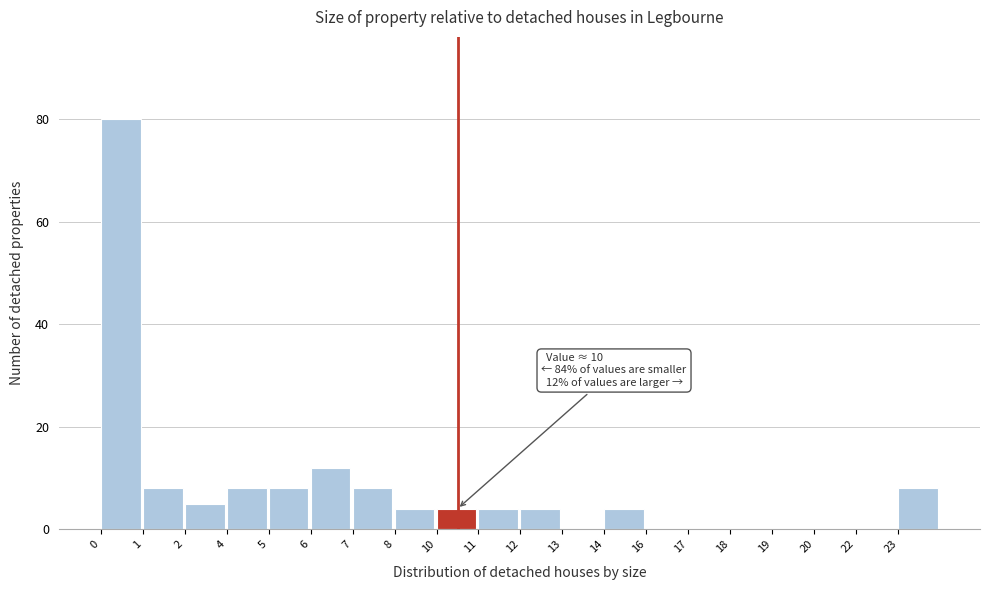

Reading left to right, extract all data points from this chart.

0=80	1=8	2=5	4=8	5=8	6=12	7=8	8=4	10=4	11=4	12=4	13=0	14=4	16=0	17=0	18=0	19=0	20=0	22=0	23=8